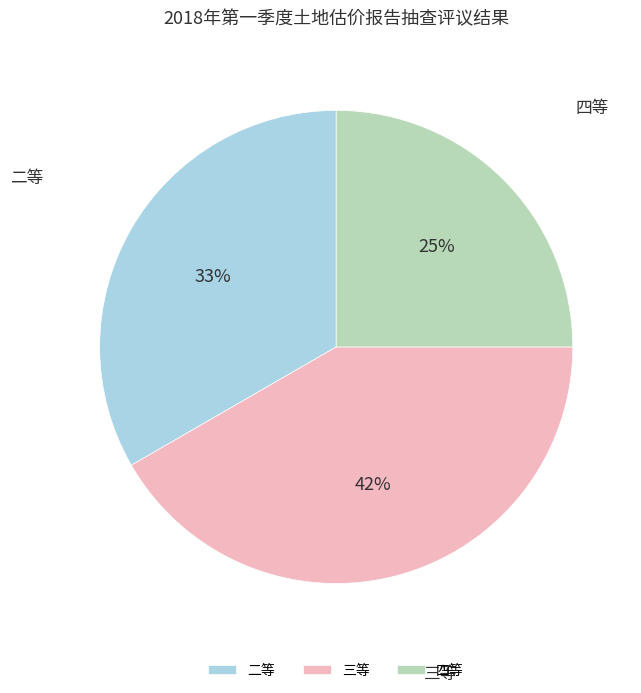

How many segments does this pie chart have?

3